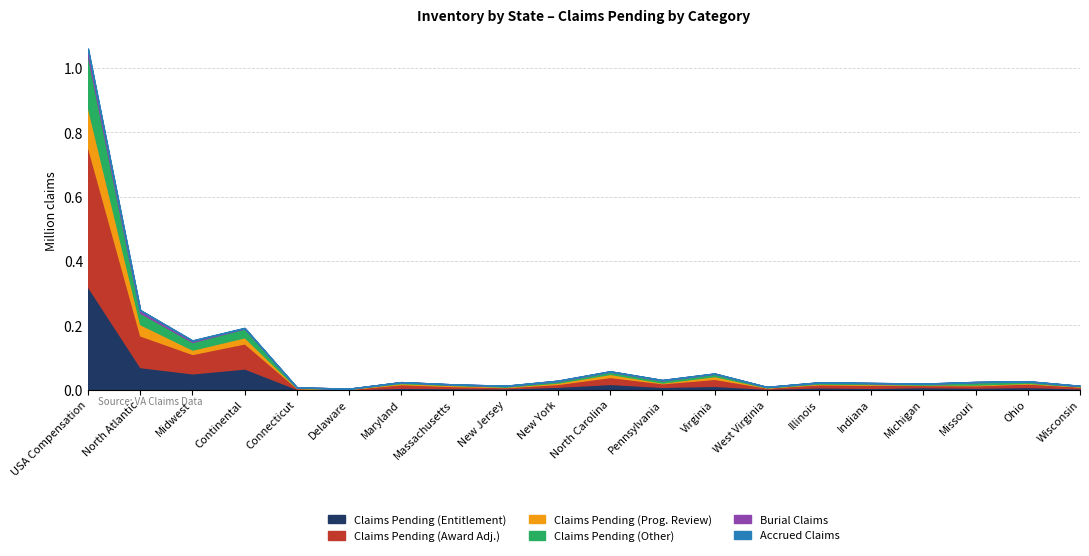

Between Virginia and Wisconsin, which series saw the biggest shift?

Claims Pending (Award Adj.)